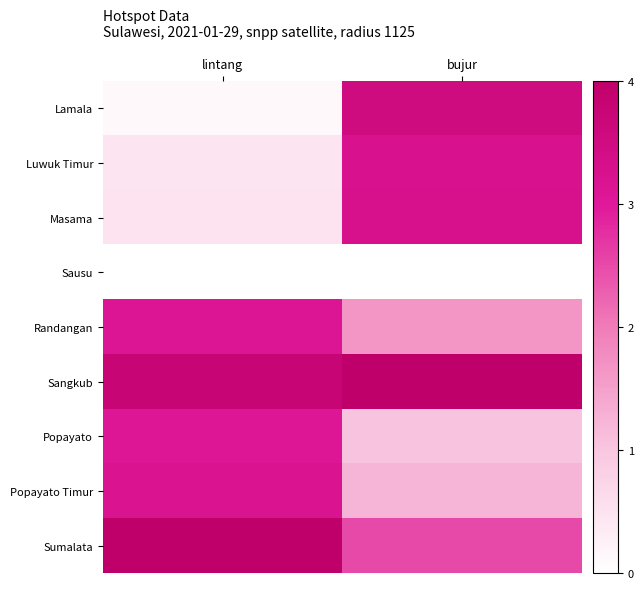

Which category has the lowest value across all series?

lintang